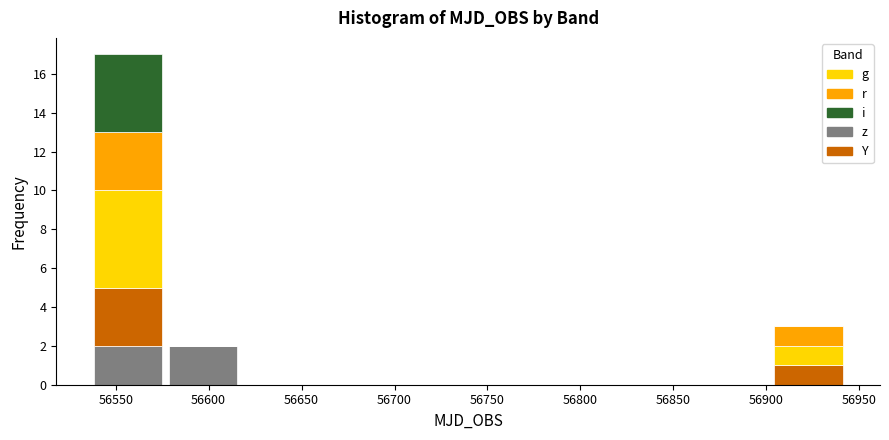

Reading left to right, list every stacked bar in this chart as the range it spans on the x-axis followed by its total height. Neither the bar edges nor the heights are printed on the chart, so give them approximately, as read against the axes.

56535 to 56575: 17
56575 to 56620: 2
56620 to 56660: 0
56660 to 56700: 0
56700 to 56740: 0
56740 to 56780: 0
56780 to 56820: 0
56820 to 56860: 0
56860 to 56900: 0
56900 to 56945: 3